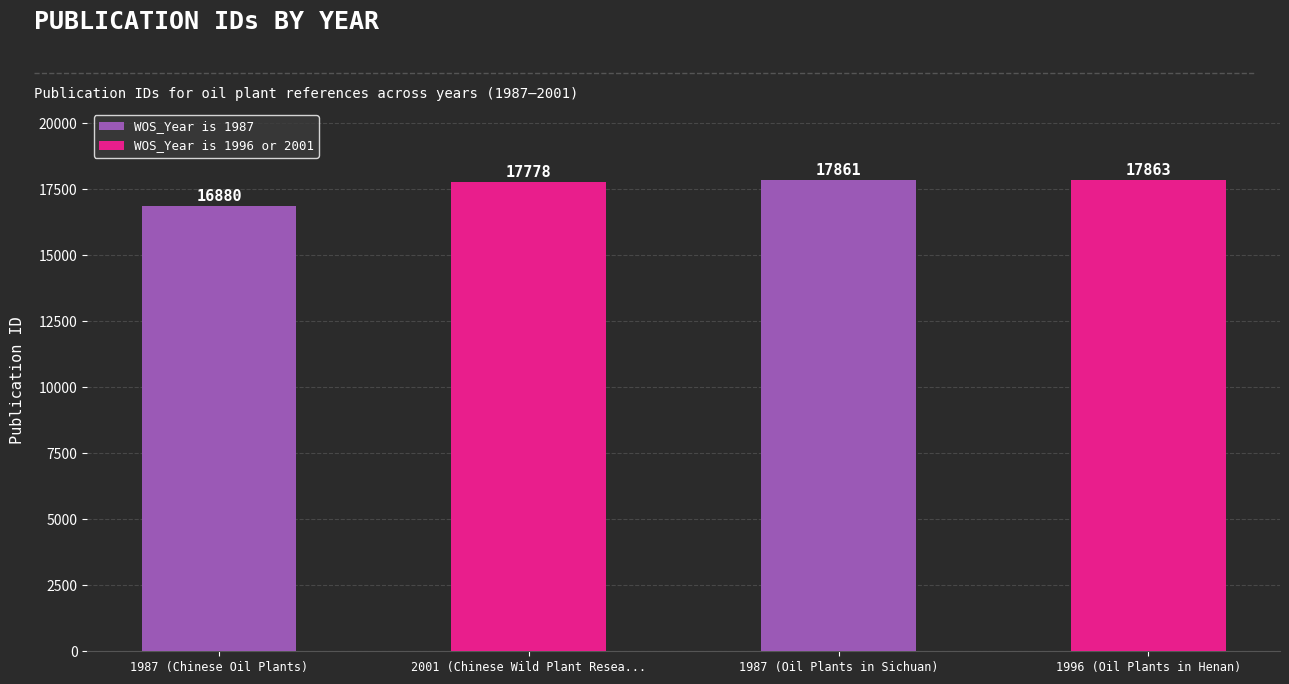

The value at 1987 (Oil Plants in Sichuan) is 5350. True or false?

False